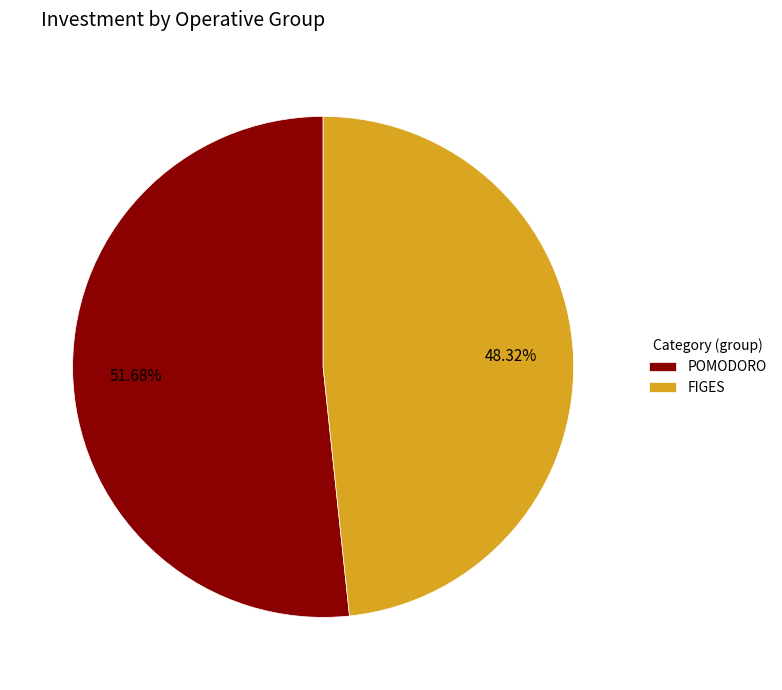

What is the smallest slice in the pie chart?

FIGES